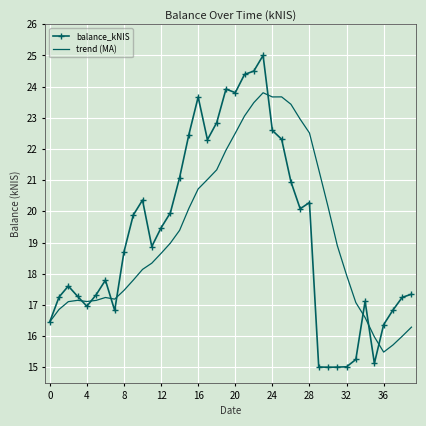

At how many categories does at least one series exceed 24?

3